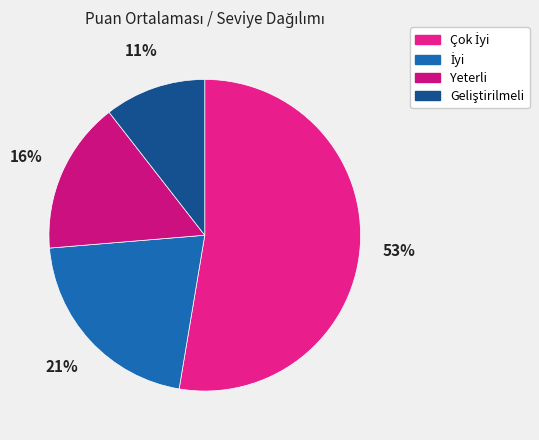

What percentage do Geliştirilmeli and İyi together represent?

31.6%